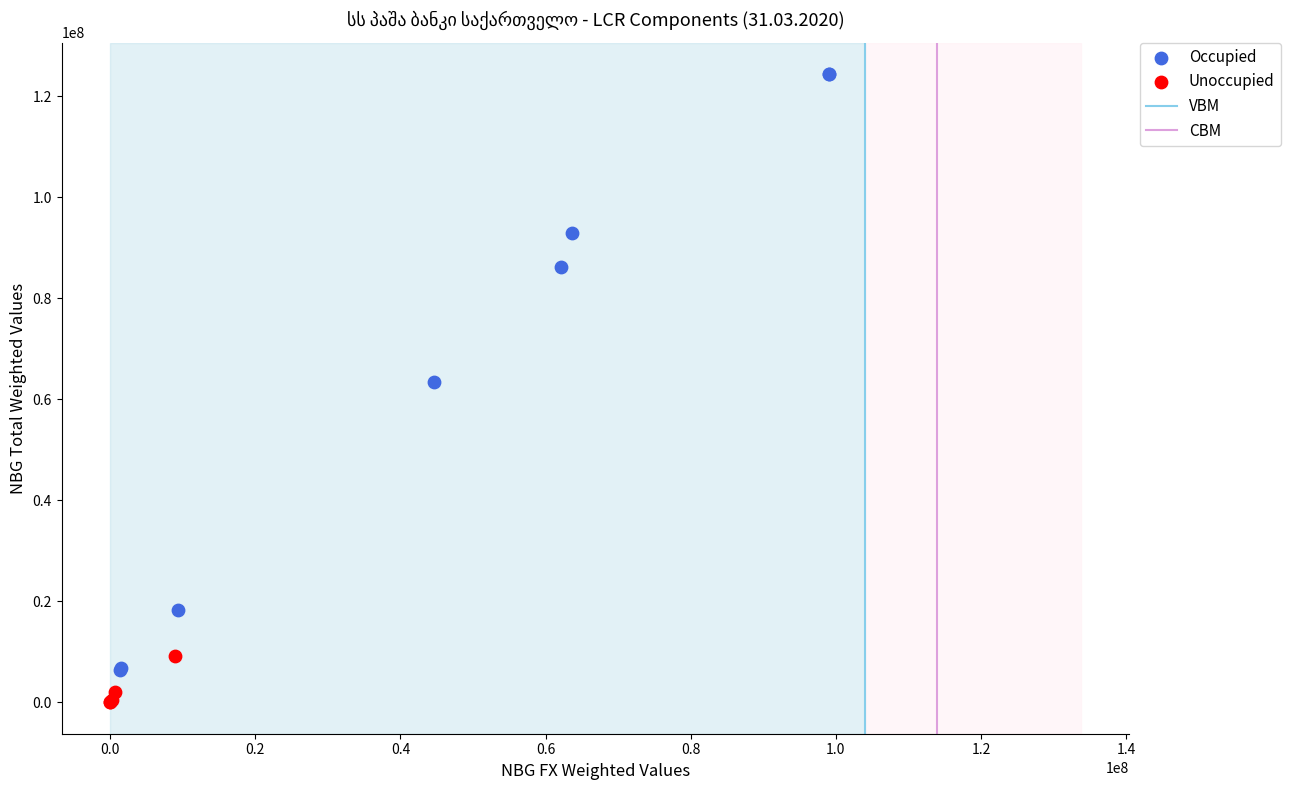

Which series reaches the maximum Y coordinate?

Occupied